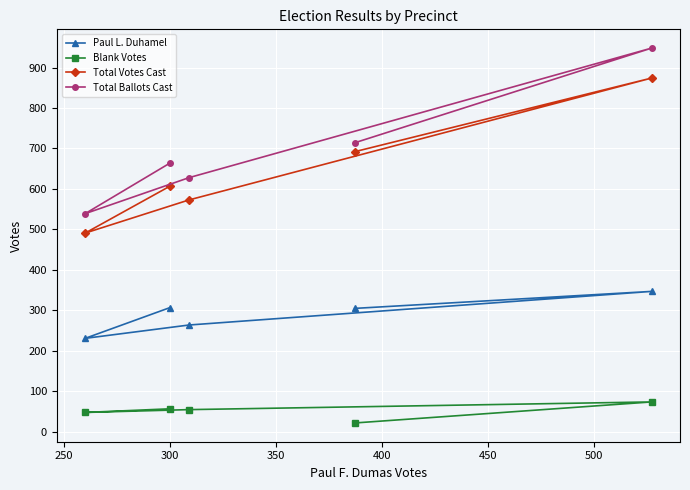

What is the average value of the Total Ballots Cast series?

699